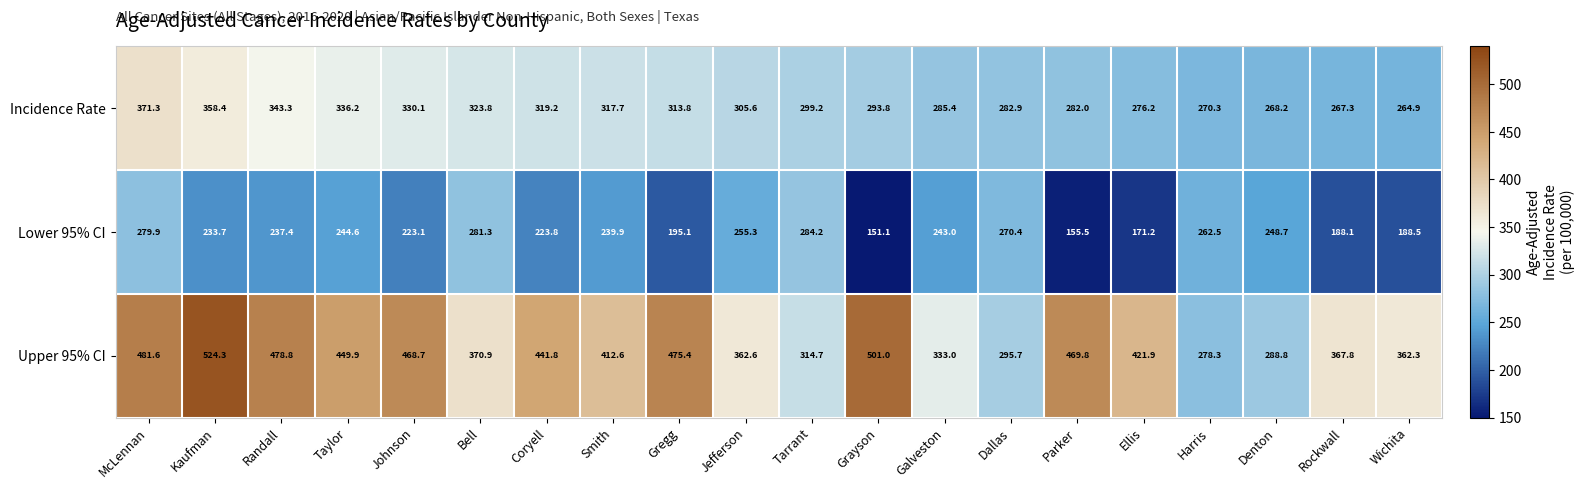

Which category has the highest value across all series?

Kaufman